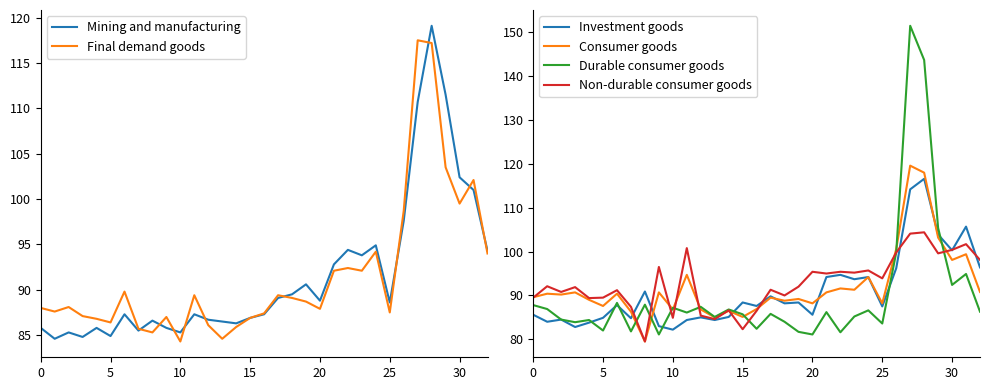

What is the maximum value for Investment goods?

116.6